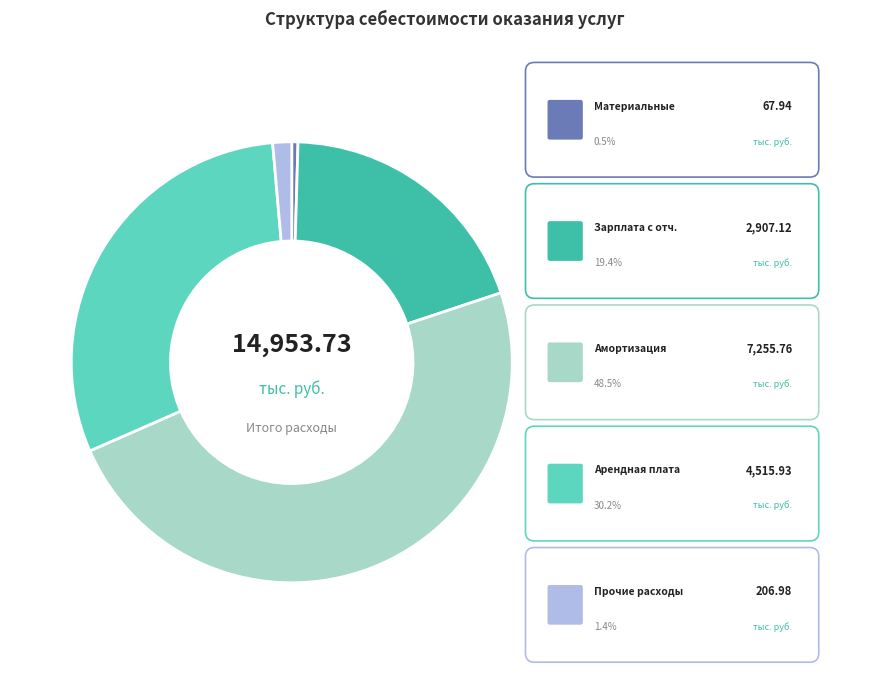

Is there a majority slice in this chart?

No